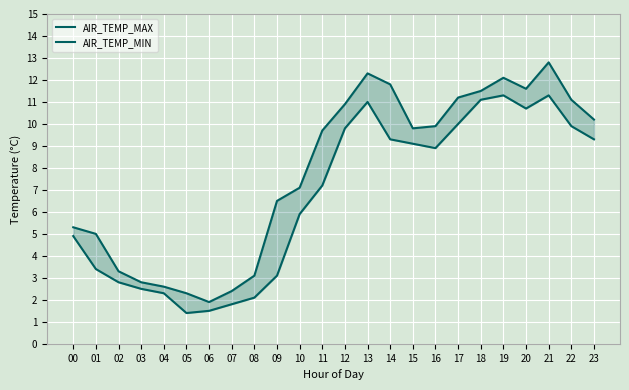

What is the difference between the AIR_TEMP_MIN values at 16 and 19?

2.4